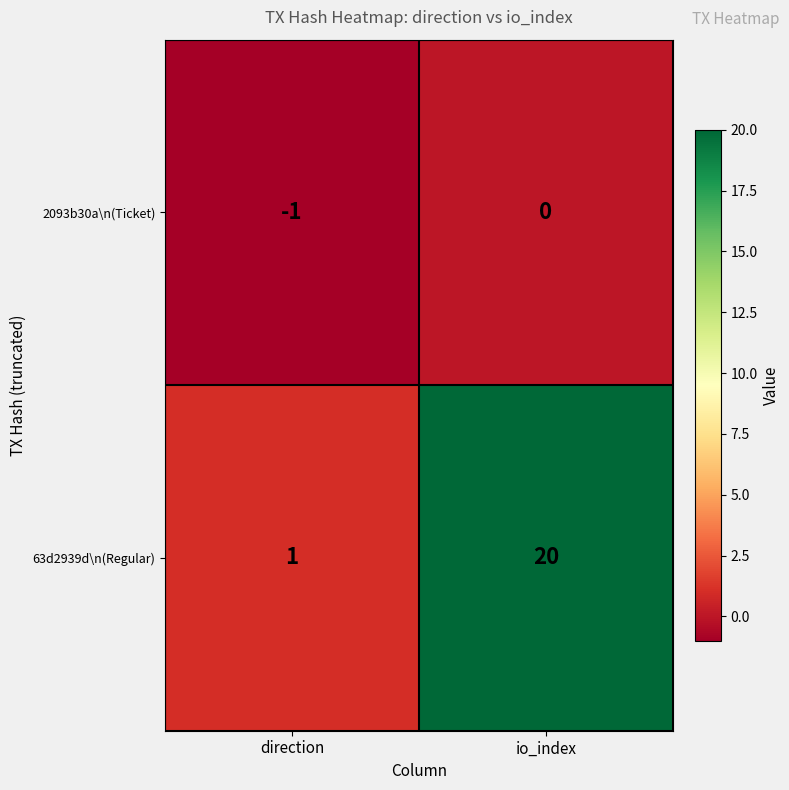

Which label corresponds to the largest value in the chart?

io_index